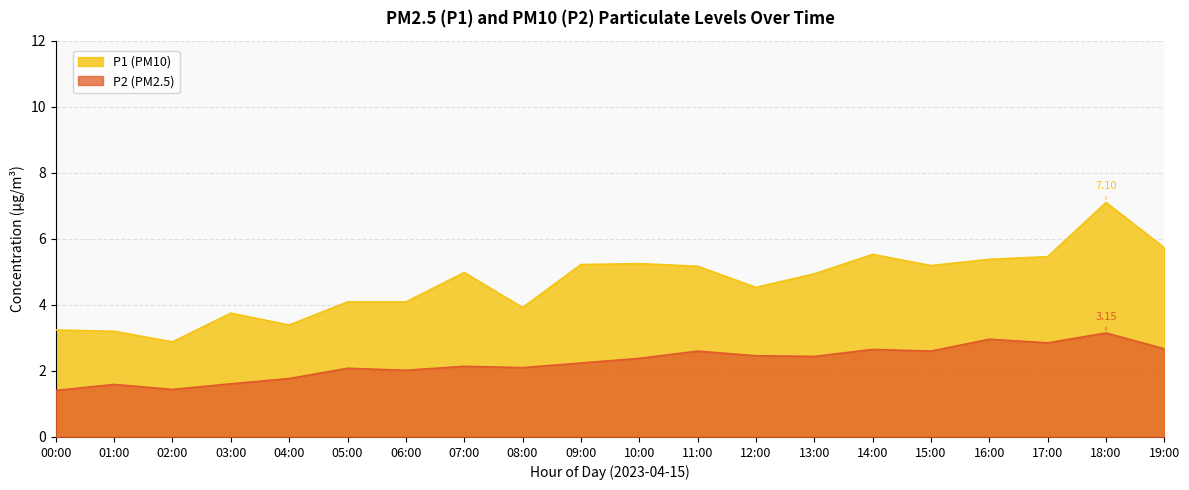

How many lines are shown in the chart?

2